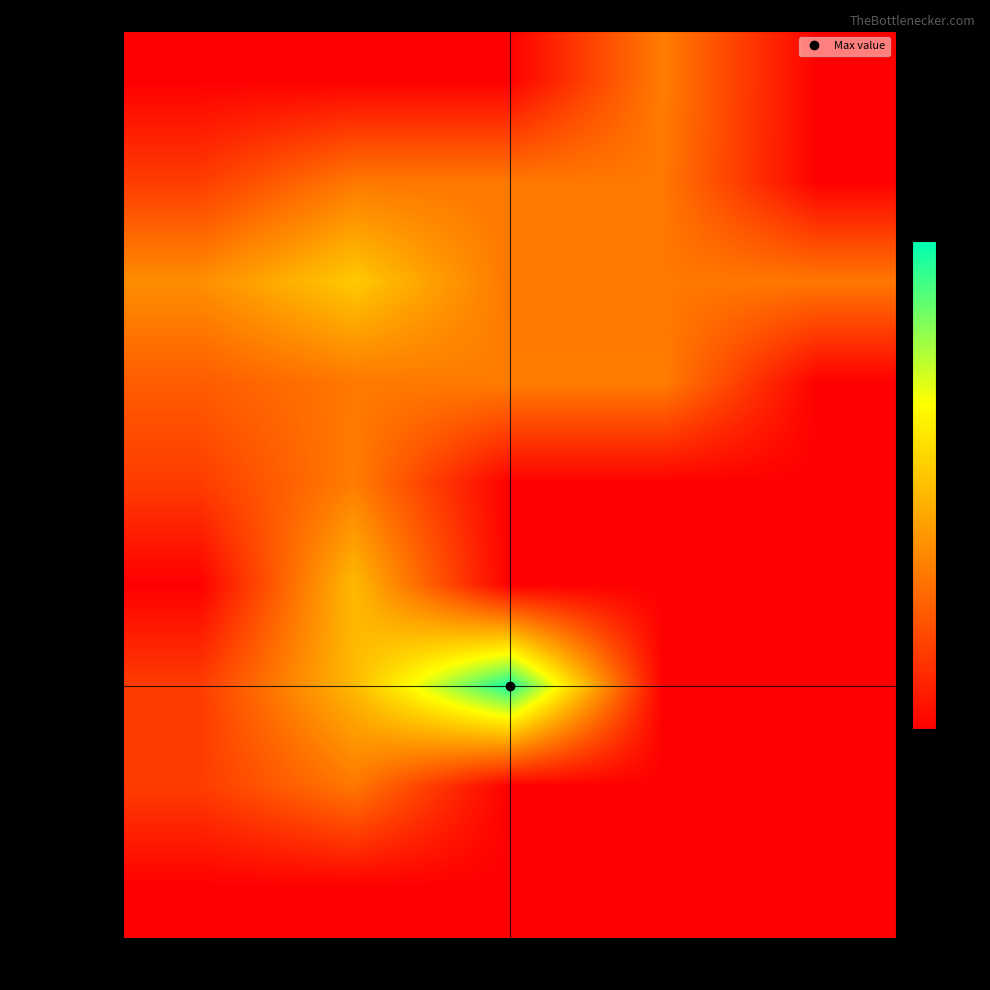

Which category has the lowest value across all series?

col_1